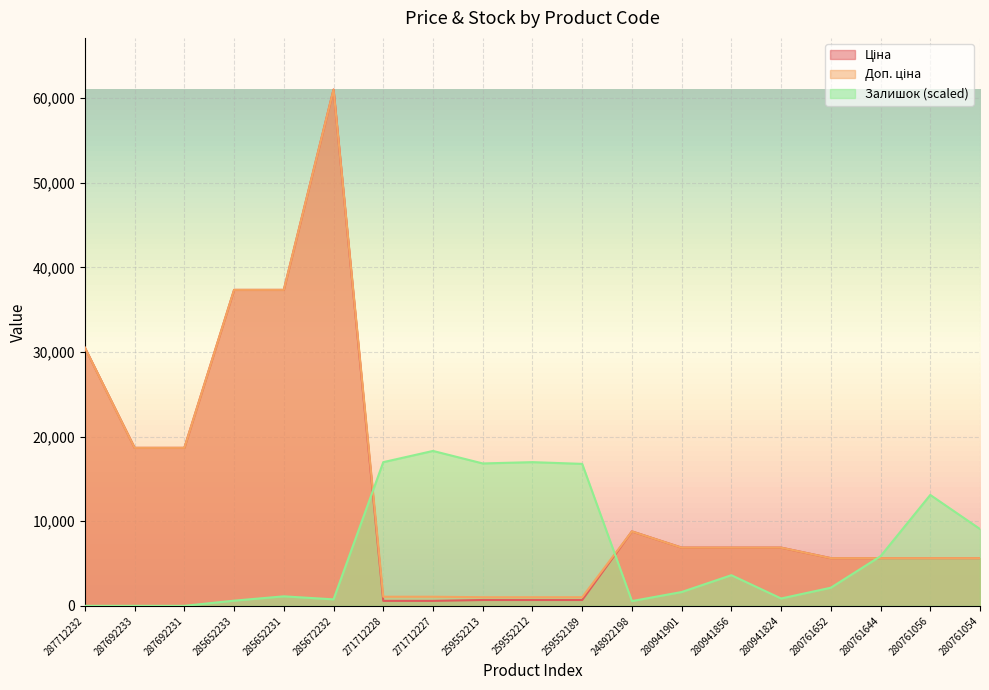

What is the label of the 1st point from the left?

287712232